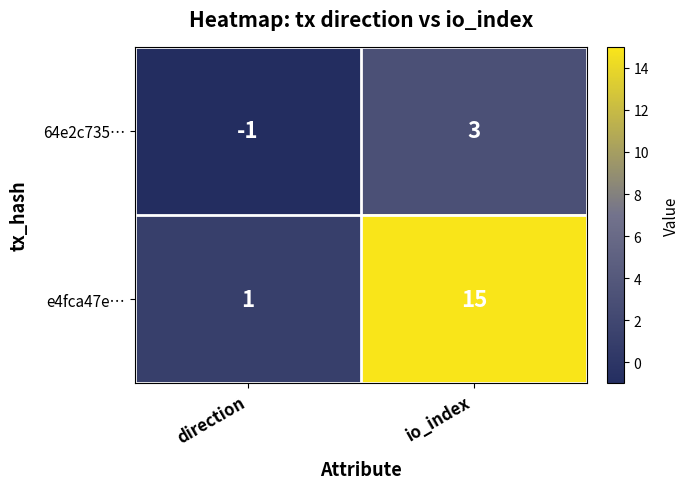

The value of 64e2c735… at io_index is 3. True or false?

True